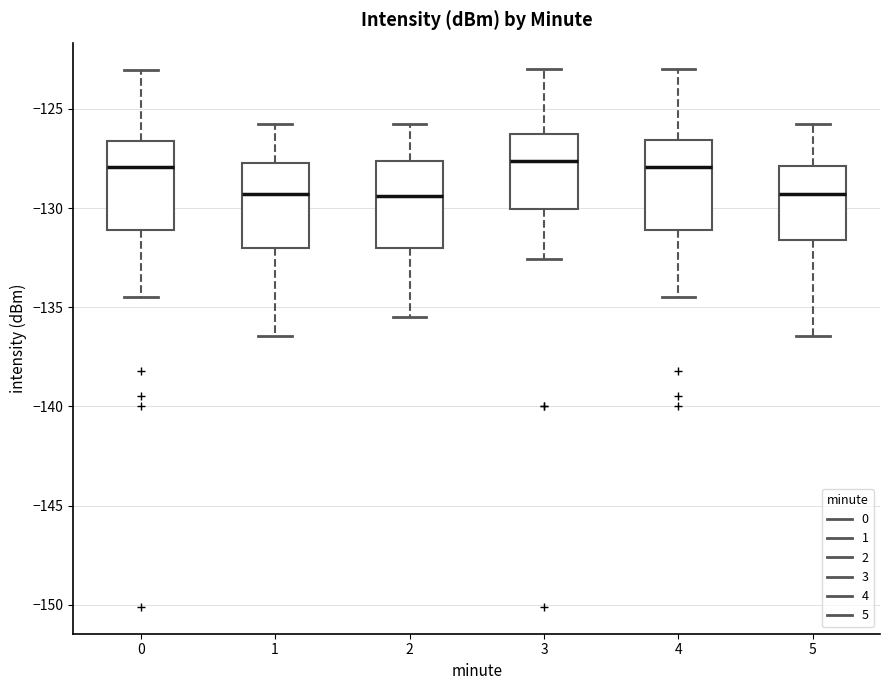

Reading left to right, read every box against the y-axis: the position of its median line, the range the box covers, and the ends of its whiskers. The values are not printed on the chart, so give them approximately, as read against the axis.

0: median -128.0, box -131.0 to -126.5, whiskers -134.5 to -123.0
1: median -129.5, box -132.0 to -127.5, whiskers -136.5 to -126.0
2: median -129.5, box -132.0 to -127.5, whiskers -135.5 to -126.0
3: median -127.5, box -130.0 to -126.0, whiskers -132.5 to -123.0
4: median -128.0, box -131.0 to -126.5, whiskers -134.5 to -123.0
5: median -129.5, box -131.5 to -128.0, whiskers -136.5 to -126.0